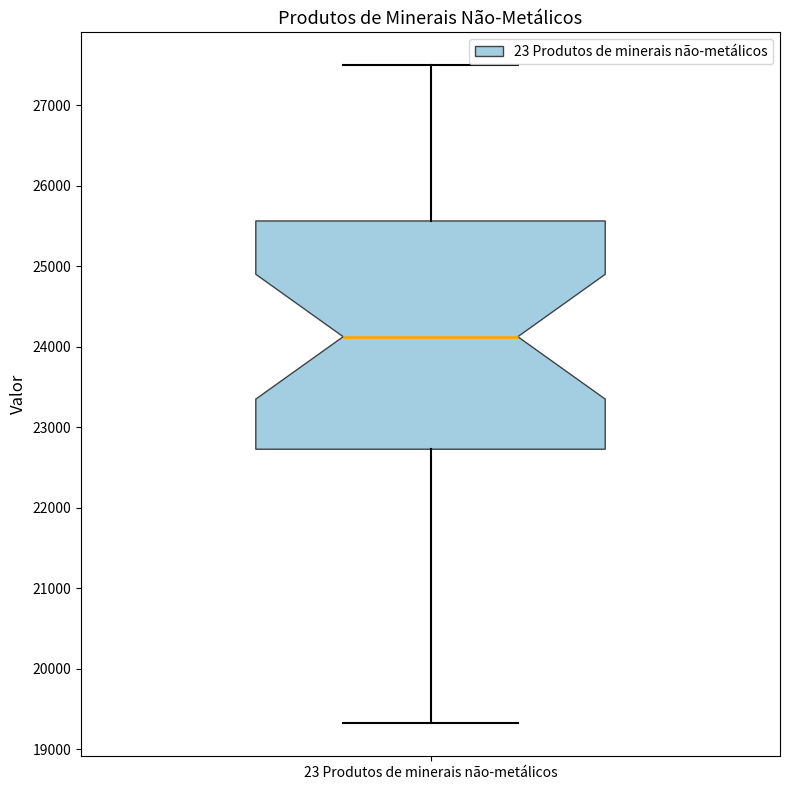

Transcribe this box plot: give where the median line is, the range the box spans, and where the two whiskers end, as read against the y-axis. The values are not printed on the chart, so give them approximately, as read against the axis.

median 24100, box 22700 to 25600, whiskers 19300 to 27500